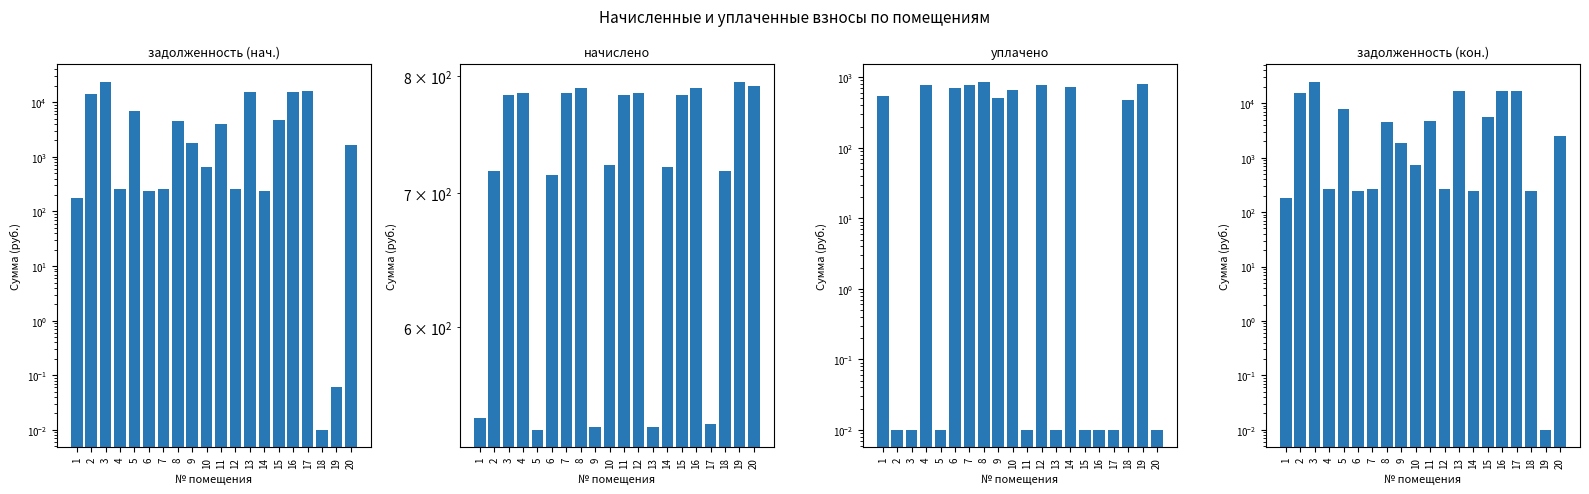

What is the value of the задолженность (нач.) bar at the 5th from the left?

7059.1